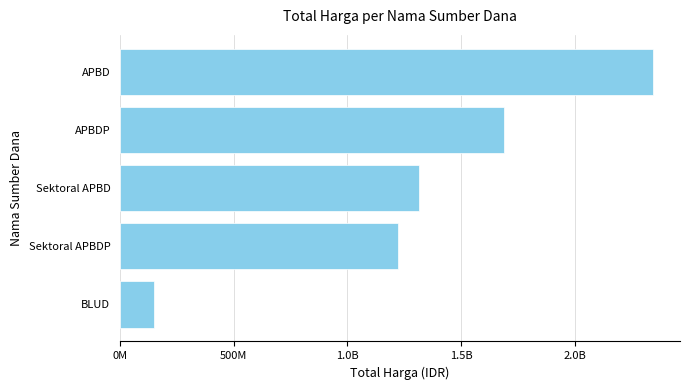

What is the sum of all values?

6720475630